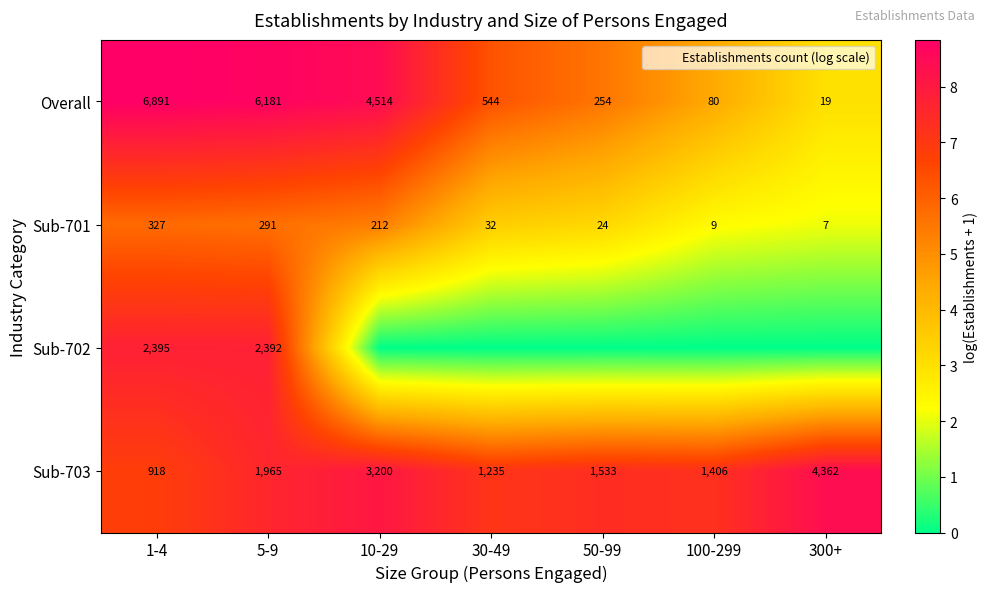

The Sub-703 series shows 10.9 at 30-49. True or false?

False